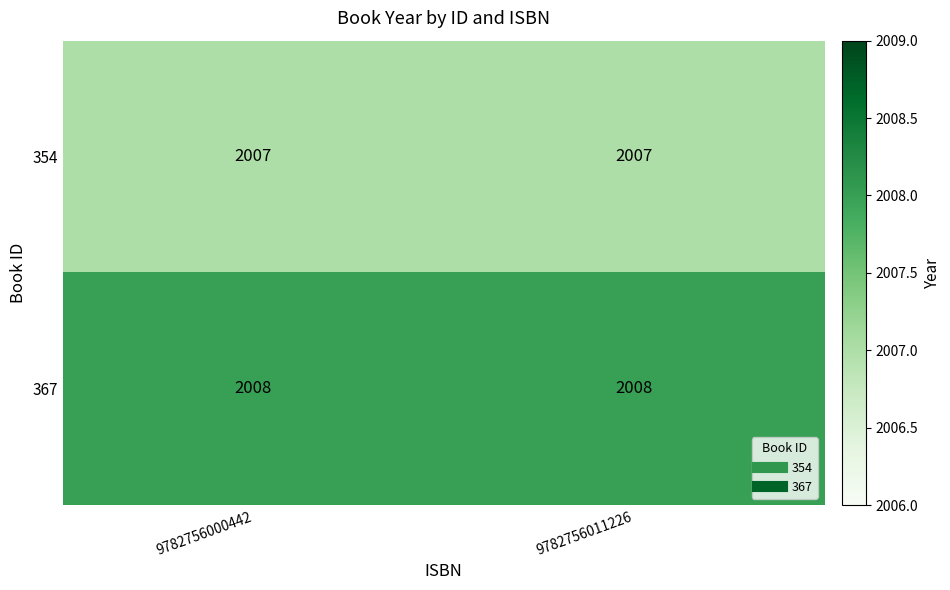

Reading left to right, extract all data points from this chart.

354: 9782756000442=2007	9782756011226=2007
367: 9782756000442=2008	9782756011226=2008